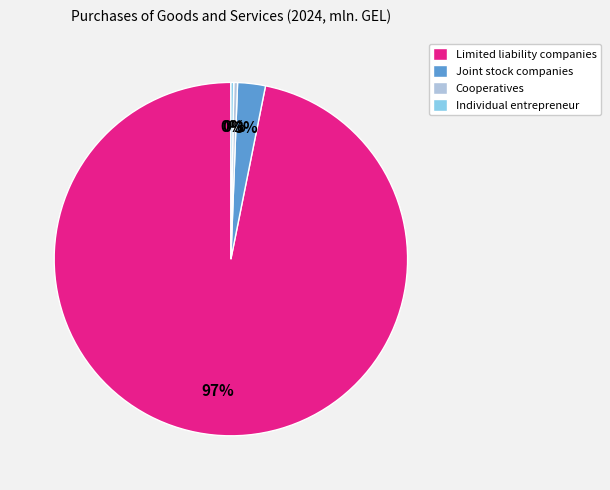

True or false: Cooperatives accounts for 0% of the total.

True